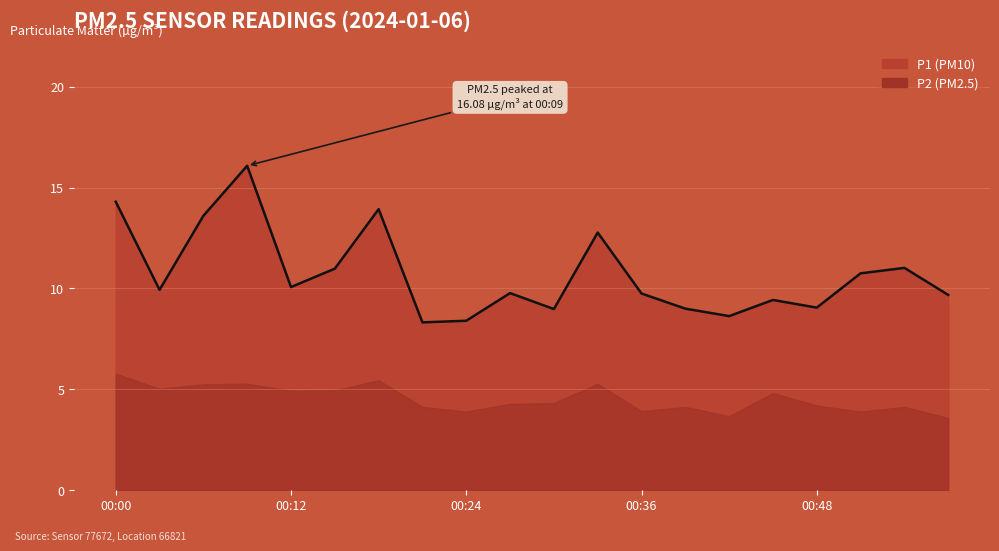

How many points are higher than both their immediate neighbors (excluding endpoints)?

6